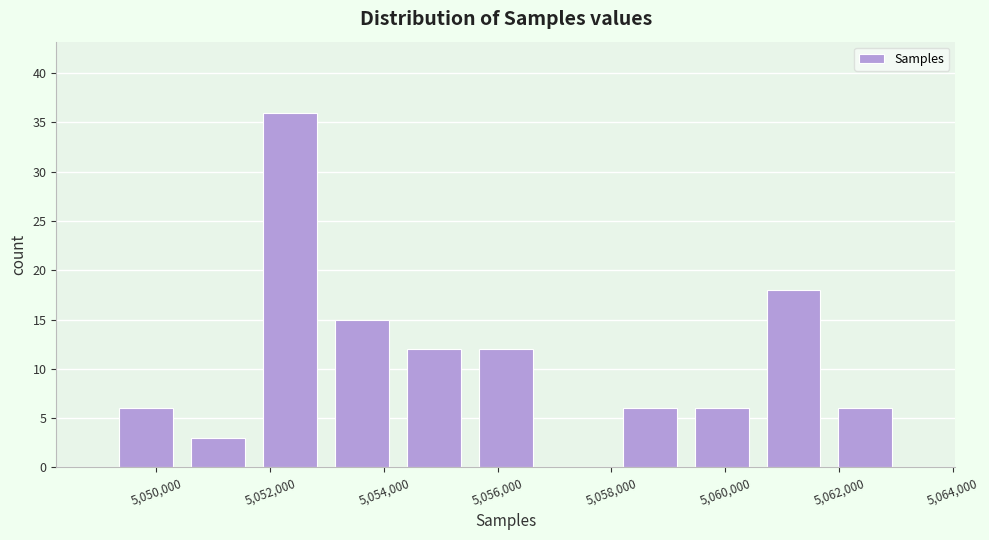

How tall is the bar that spans 5061800 to 5063000 on the x-axis? Neither the bar edges nor the heights are printed on the chart, so give them approximately, as read against the axes.

6